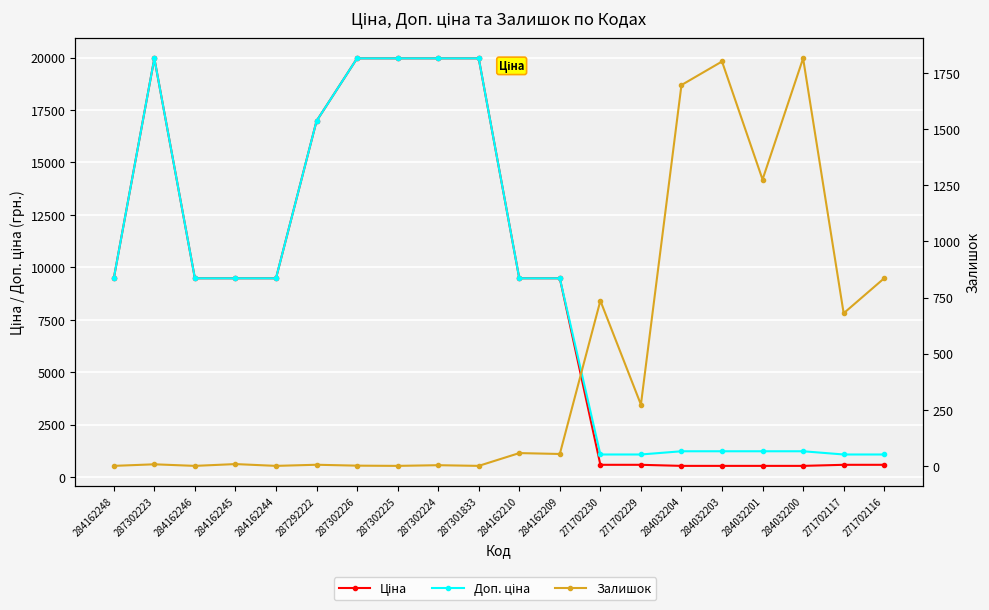

The value of Доп. ціна at 284162246 is 9480.1. True or false?

True